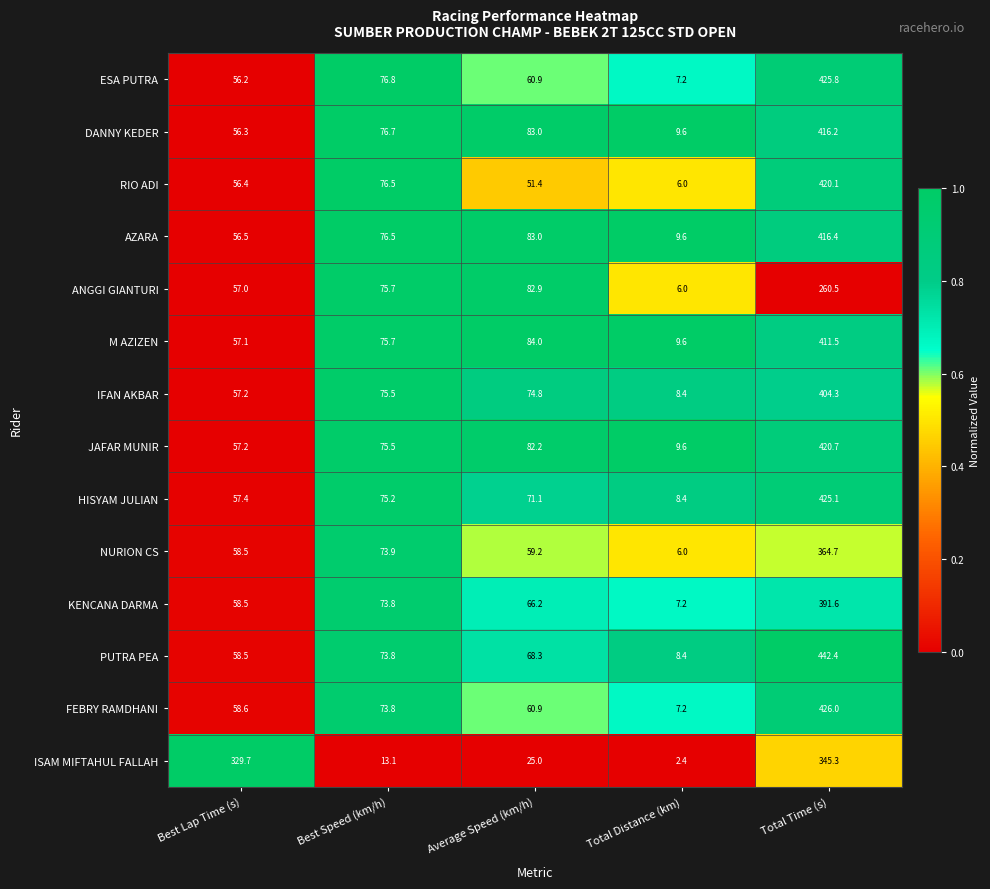

At which category is the sum across all series the highest?

Total Time (s)